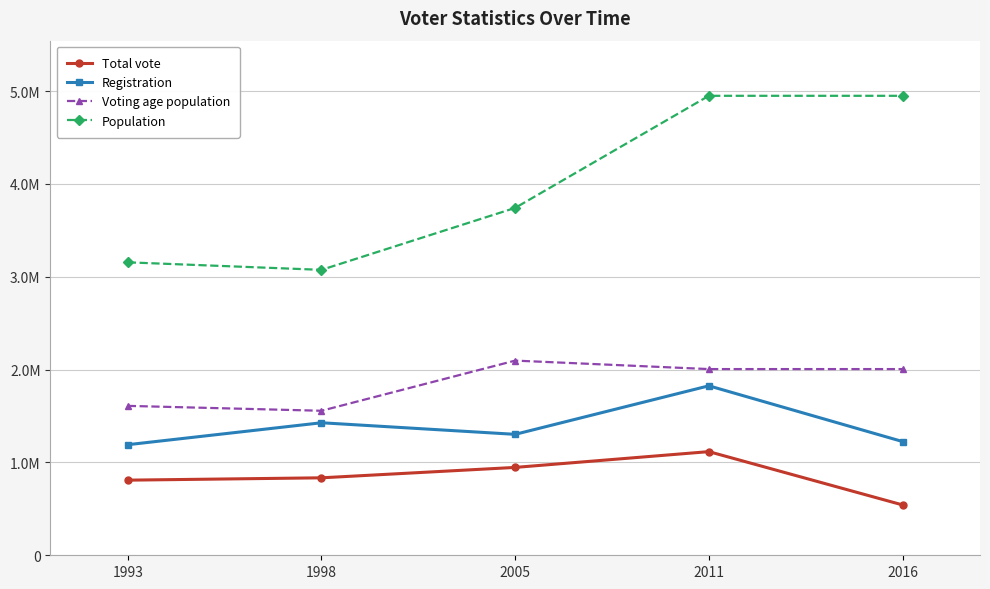

Reading right to left, extract all data points from this chart.

Total vote: 2016=542546	2011=1116620	2005=946616	1998=834494	1993=809298
Registration: 2016=1225300	2011=1825735	2005=1302930	1998=1427691	1993=1191374
Voting age population: 2016=2005942	2011=2005942	2005=2097278	1998=1556887	1993=1609560
Population: 2016=4950027	2011=4950027	2005=3742482	1998=3075001	1993=3156000